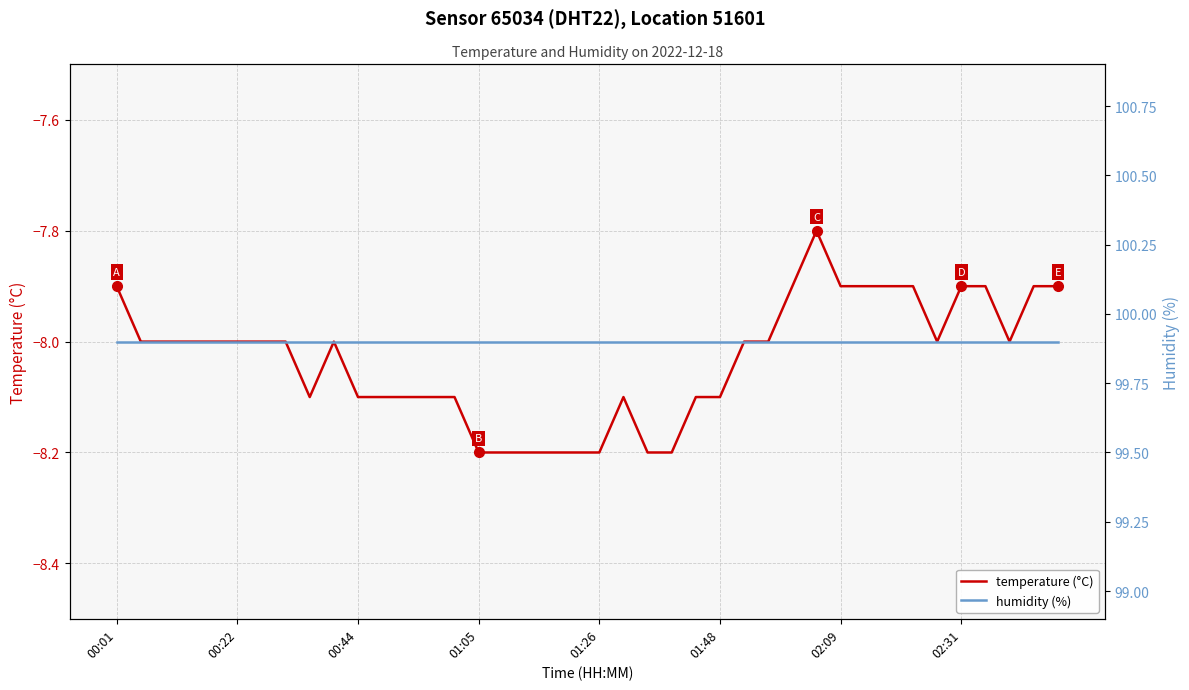

What is the value of the humidity (%) point at the 5th from the left?

99.9